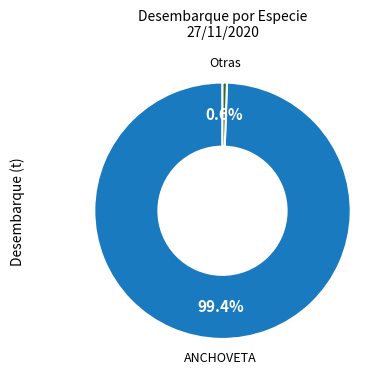

What is the smallest slice in the pie chart?

Otras